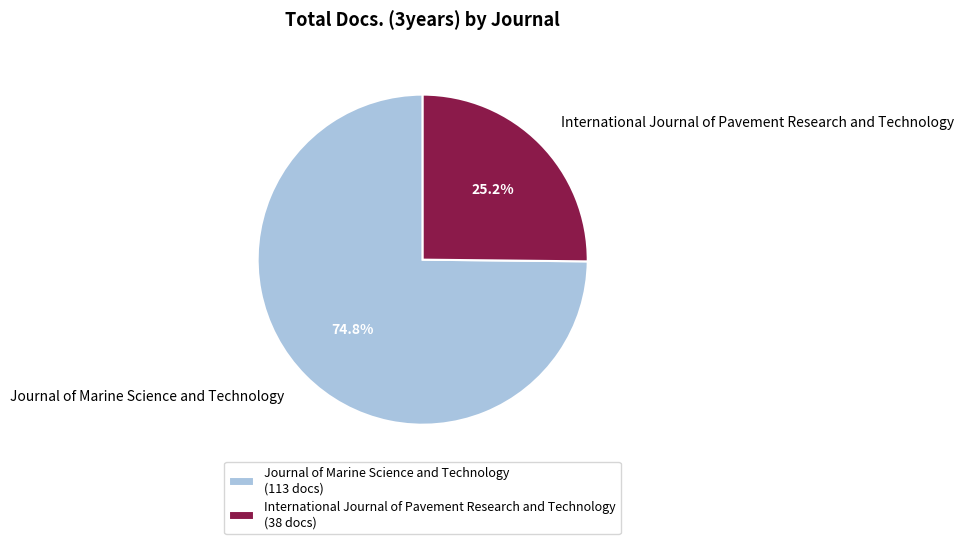

What percentage is the Journal of Marine Science and Technology slice, to the nearest percent?

75%